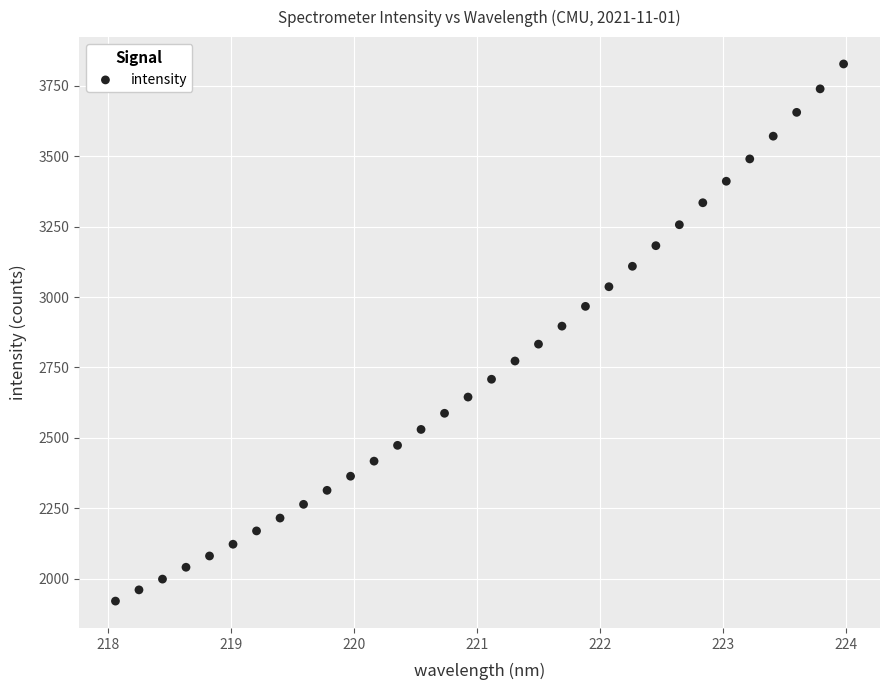

What is the range of X values (max minus min)?

5.9